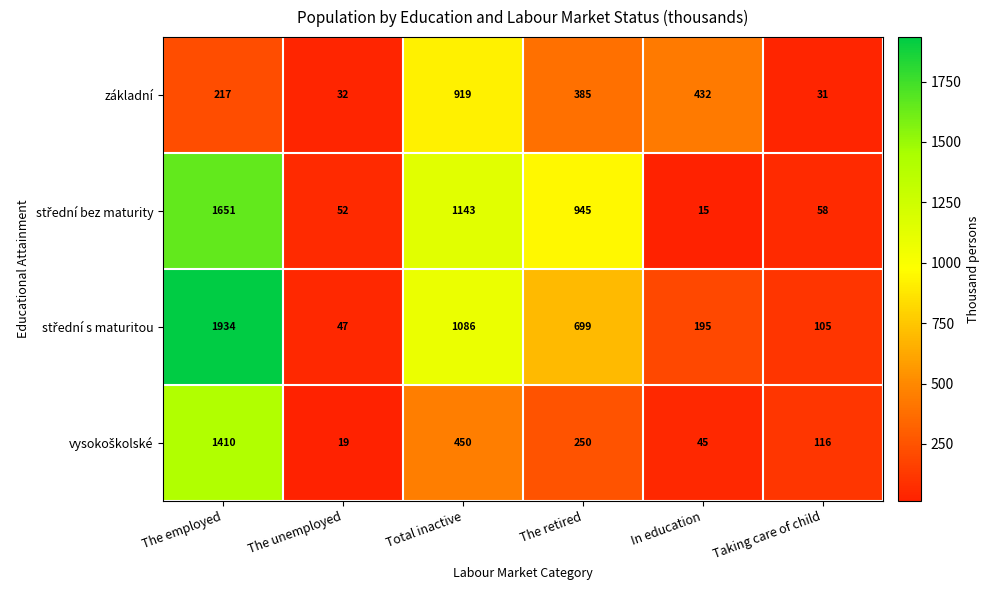

What is the difference between the maximum and minimum values in the základní series?

888